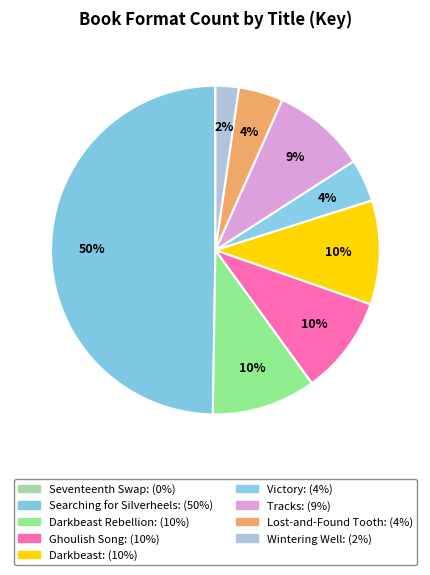

Rank the categories by value from lowest to highest.

Seventeenth Swap, Wintering Well, Victory, Lost-and-Found Tooth, Tracks, Ghoulish Song, Darkbeast, Darkbeast Rebellion, Searching for Silverheels